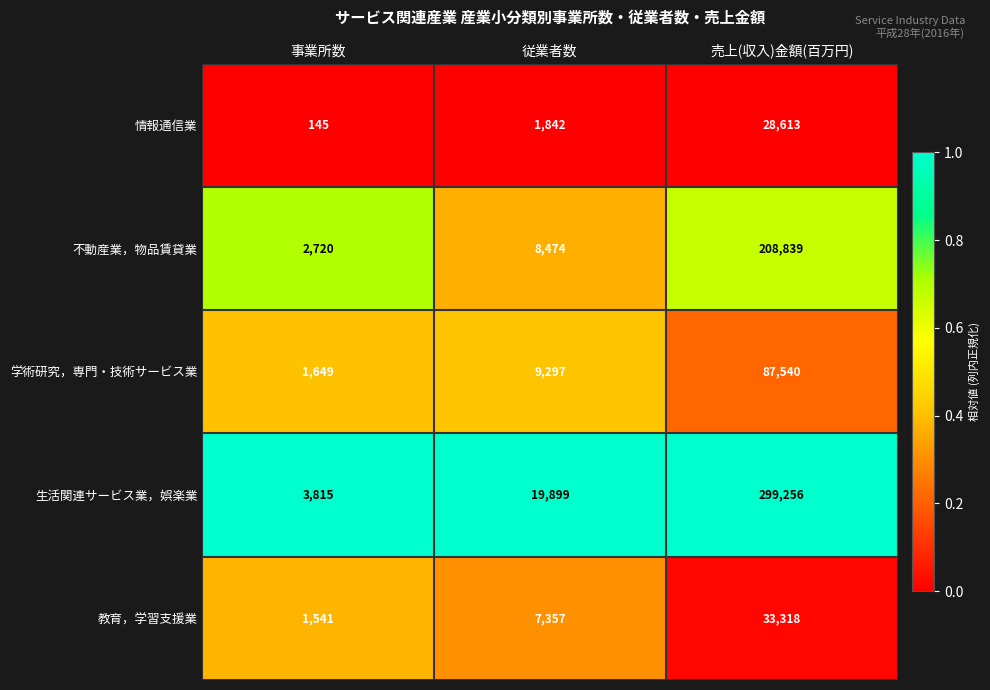

At which category does the chart reach its peak across all series?

売上(収入)金額(百万円)